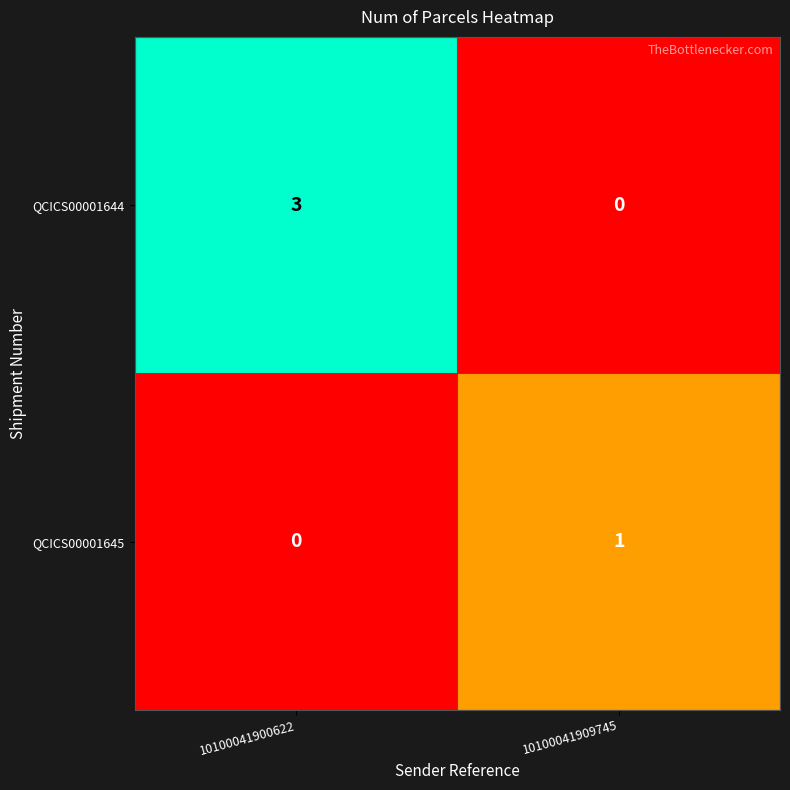

Reading left to right, list all the values displayed in this chart.

QCICS00001644: 10100041900622=3	10100041909745=0
QCICS00001645: 10100041900622=0	10100041909745=1